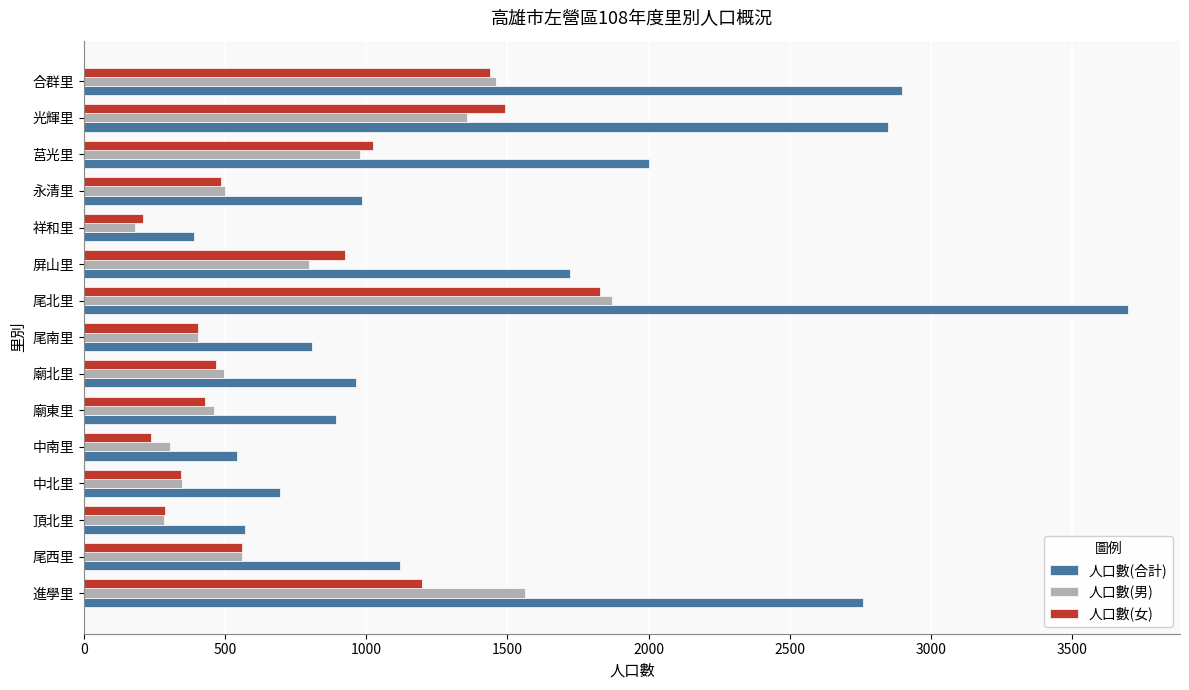

The value of 人口數(男) at 廟東里 is 698. True or false?

False